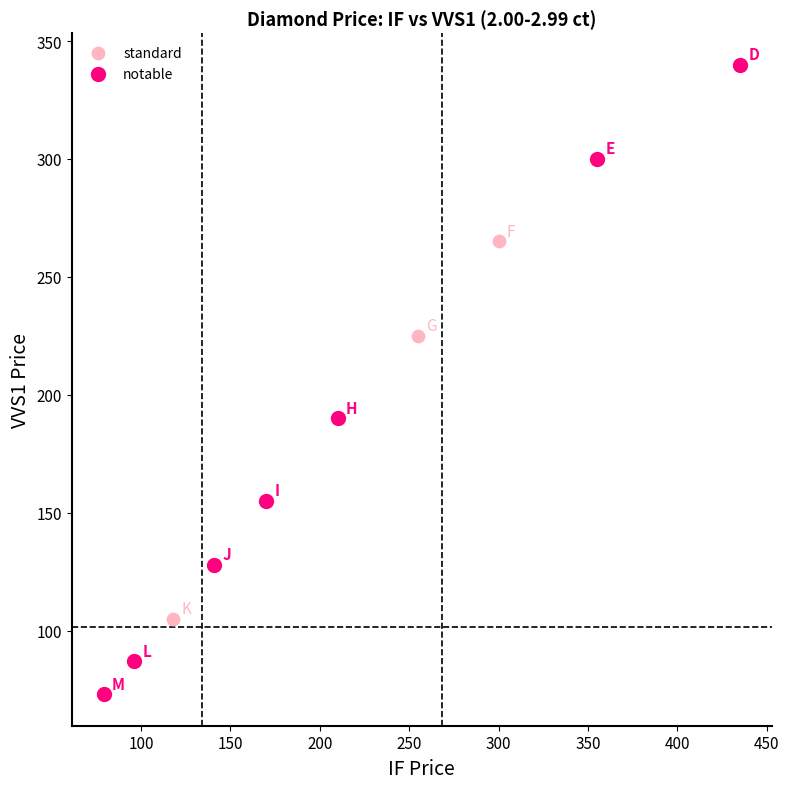

Which series reaches the maximum Y coordinate?

notable